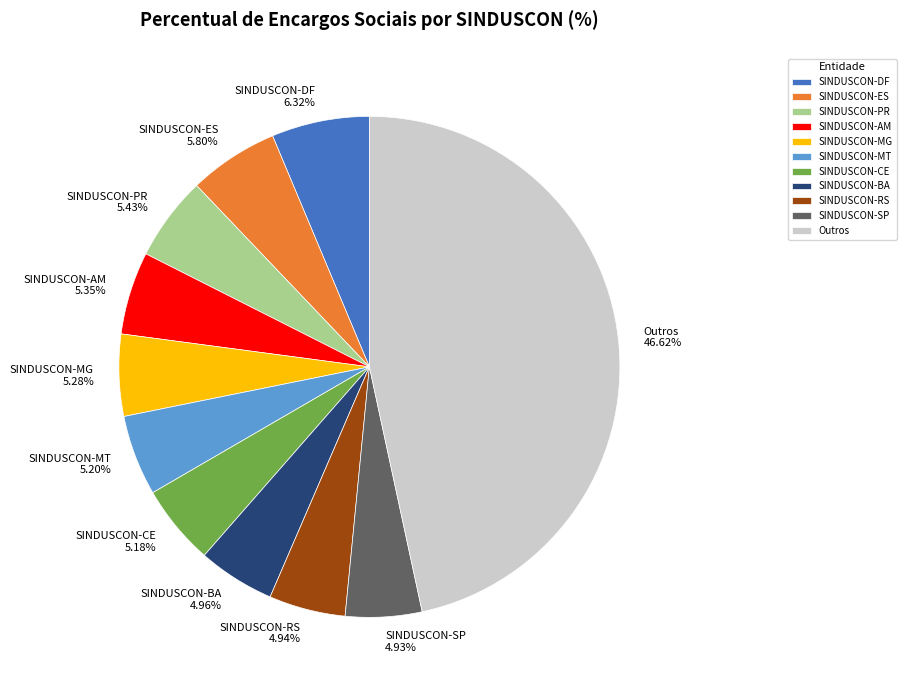

Is SINDUSCON-BA the majority of the pie?

No